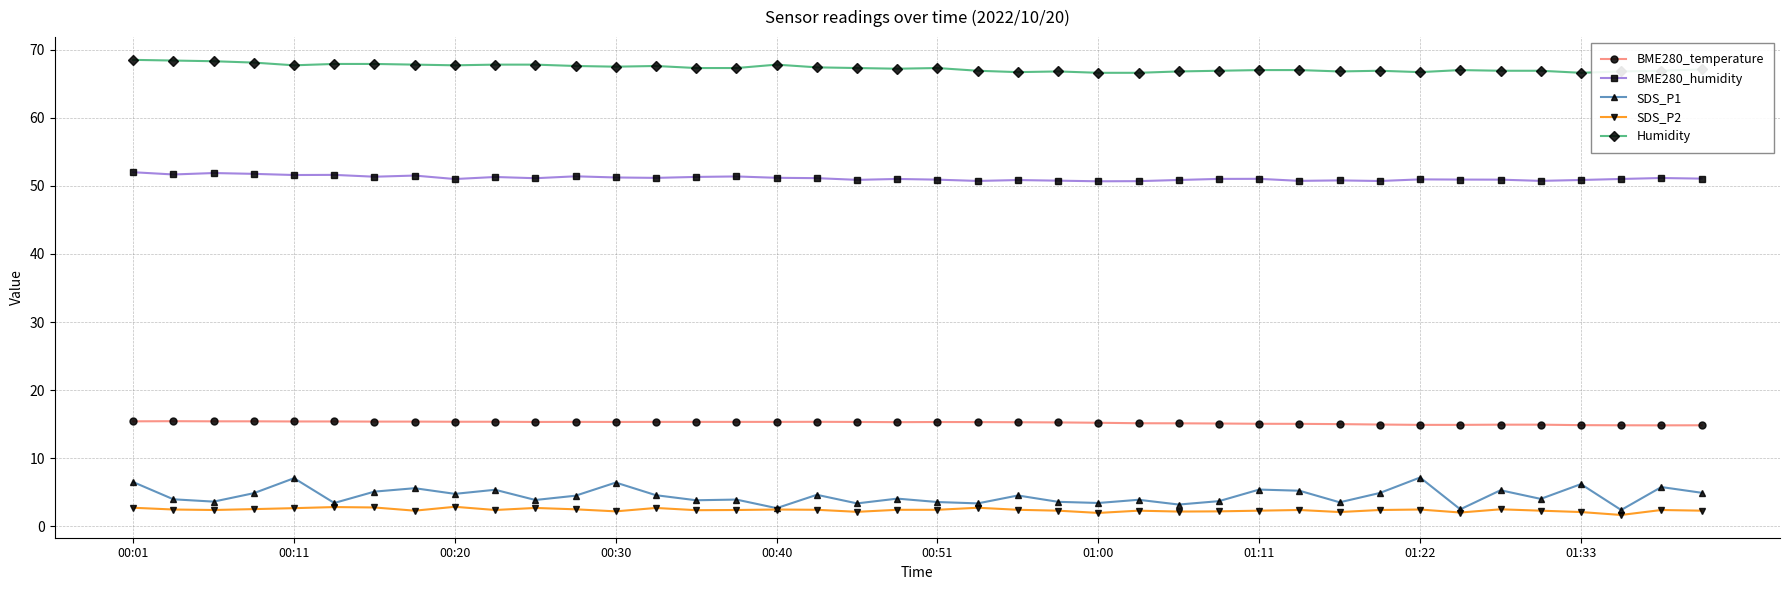

What is the smallest value displayed?

1.7